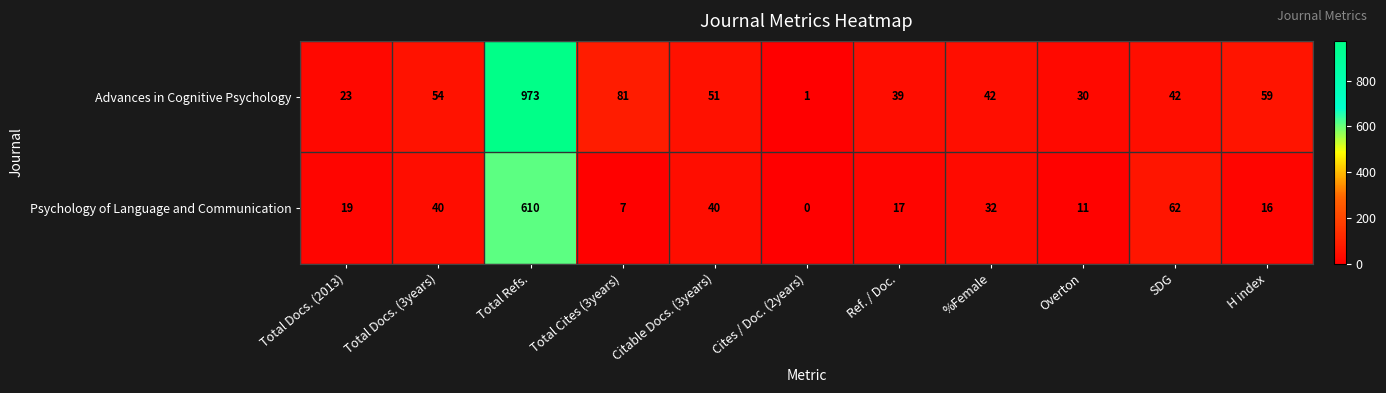

How many data points in Psychology of Language and Communication are less than 19?

5